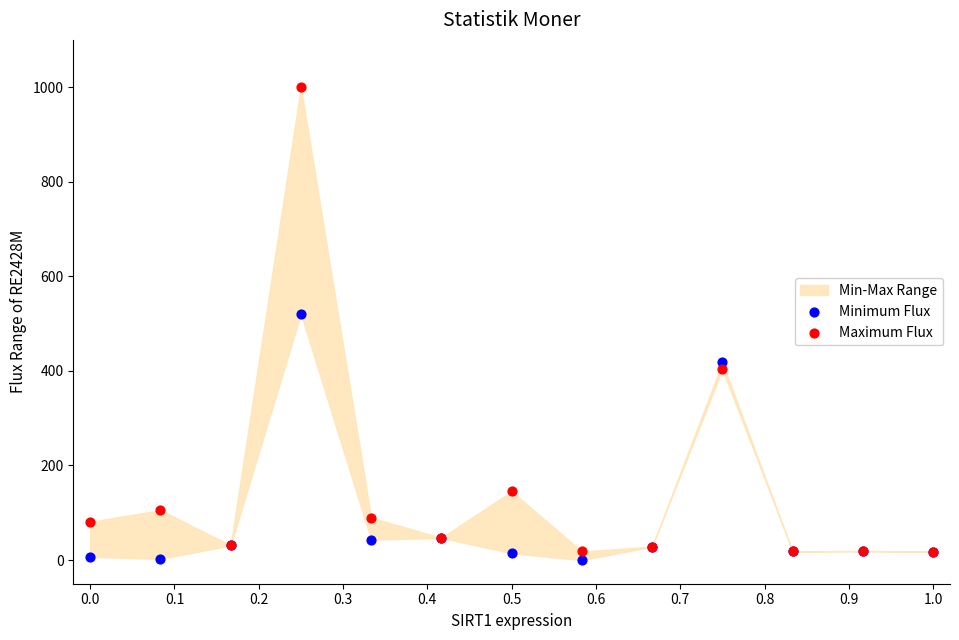

In the Maximum Flux series, what Y value is closest to 508?

403.2